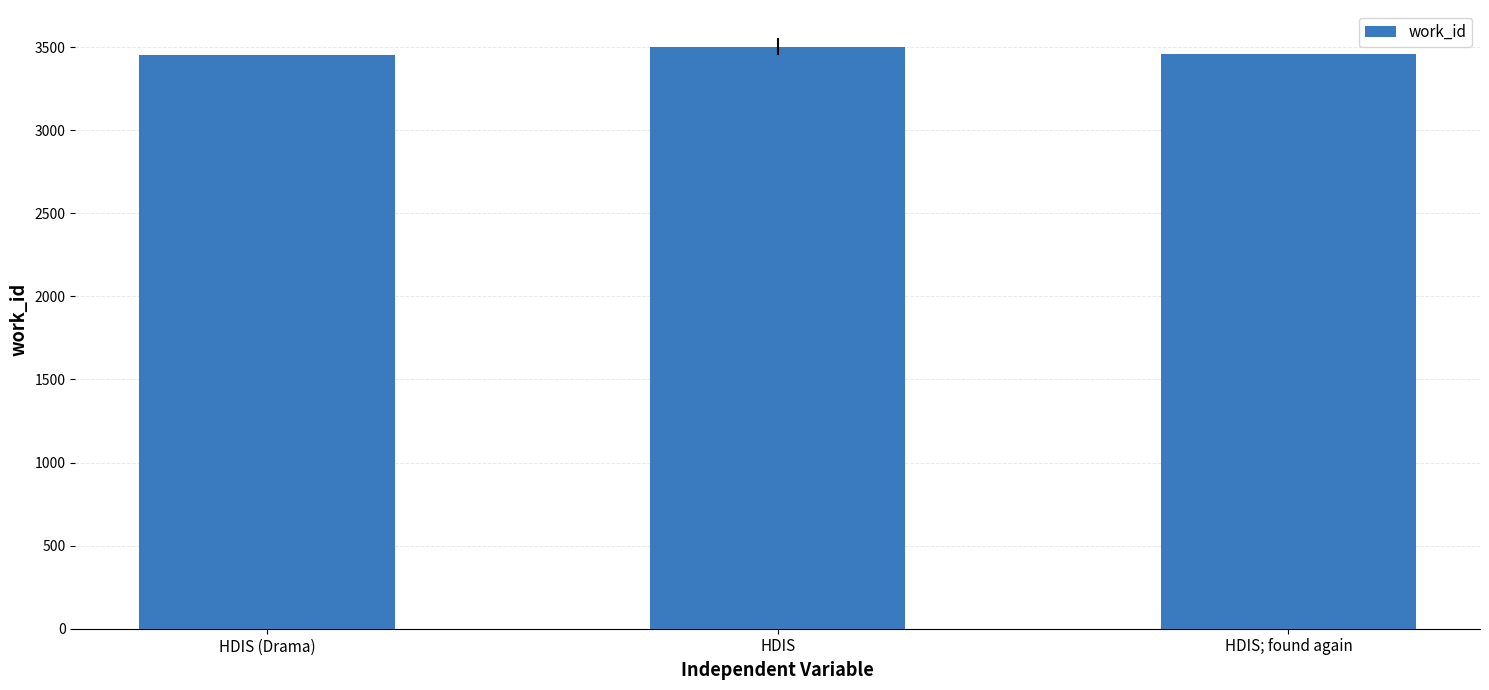

What is the change in value from HDIS (Drama) to HDIS; found again?

+3